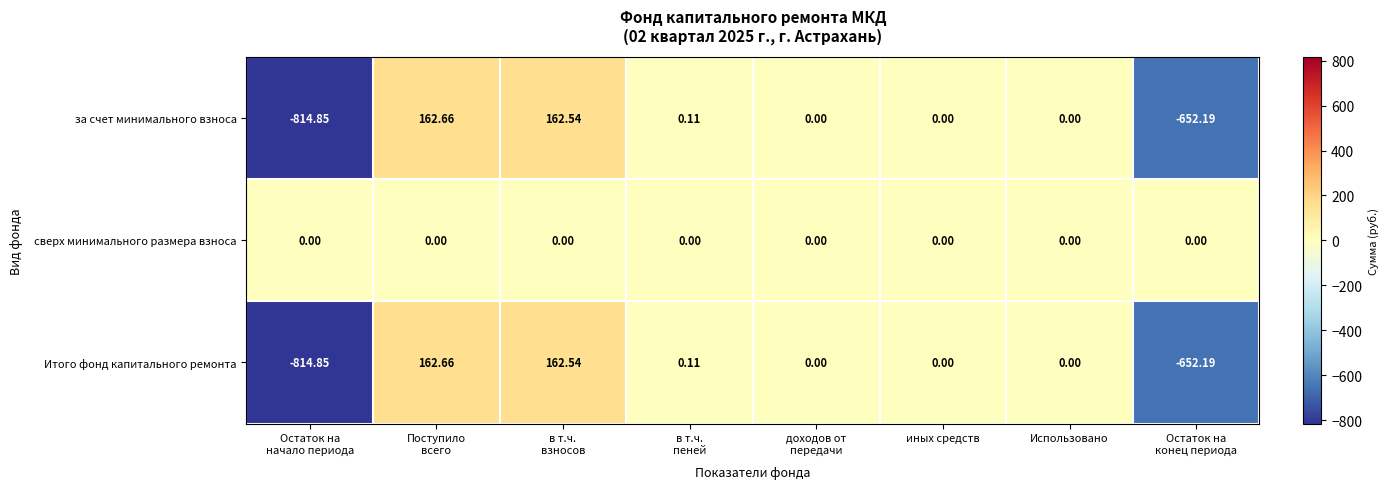

How many values in the Итого фонд капитального ремонта series are below 0?

2